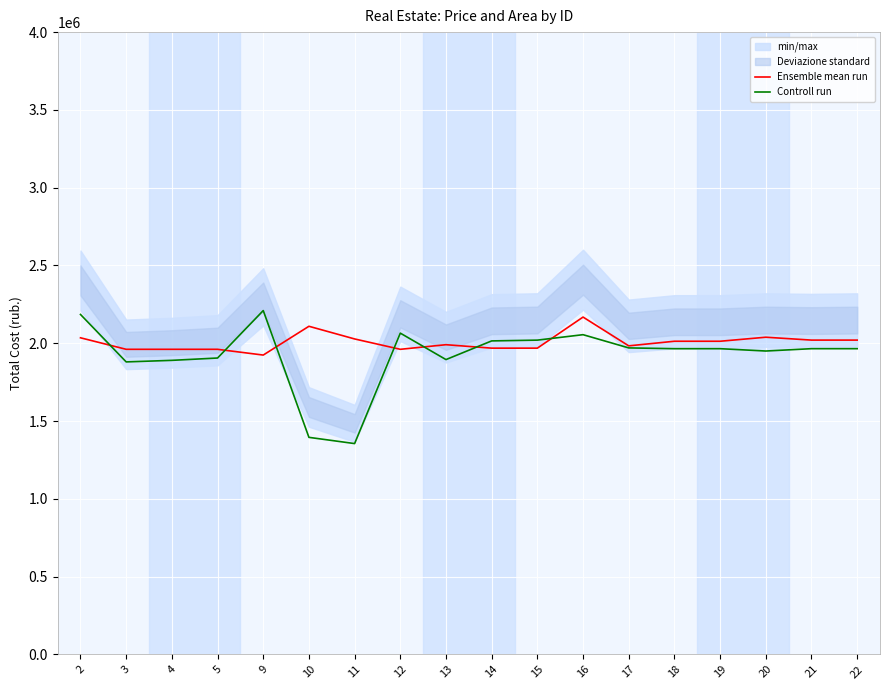

What is the maximum value for Ensemble mean run?

2168200.0